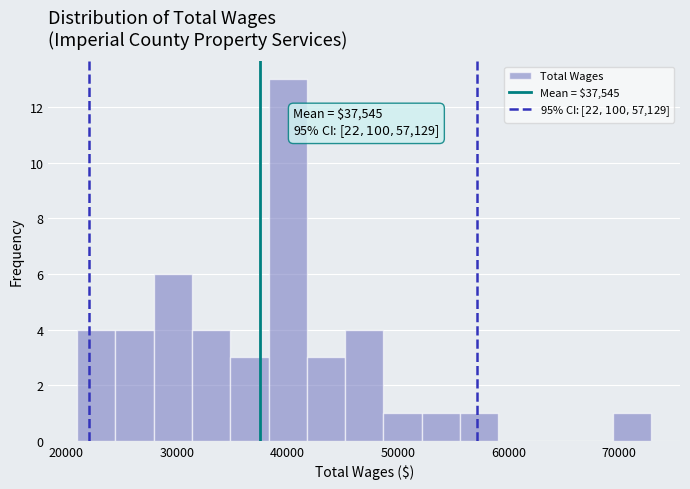

Around what value on the x-axis is the tallest bar? Give the approximate position of its centre, as read against the axis.

40000